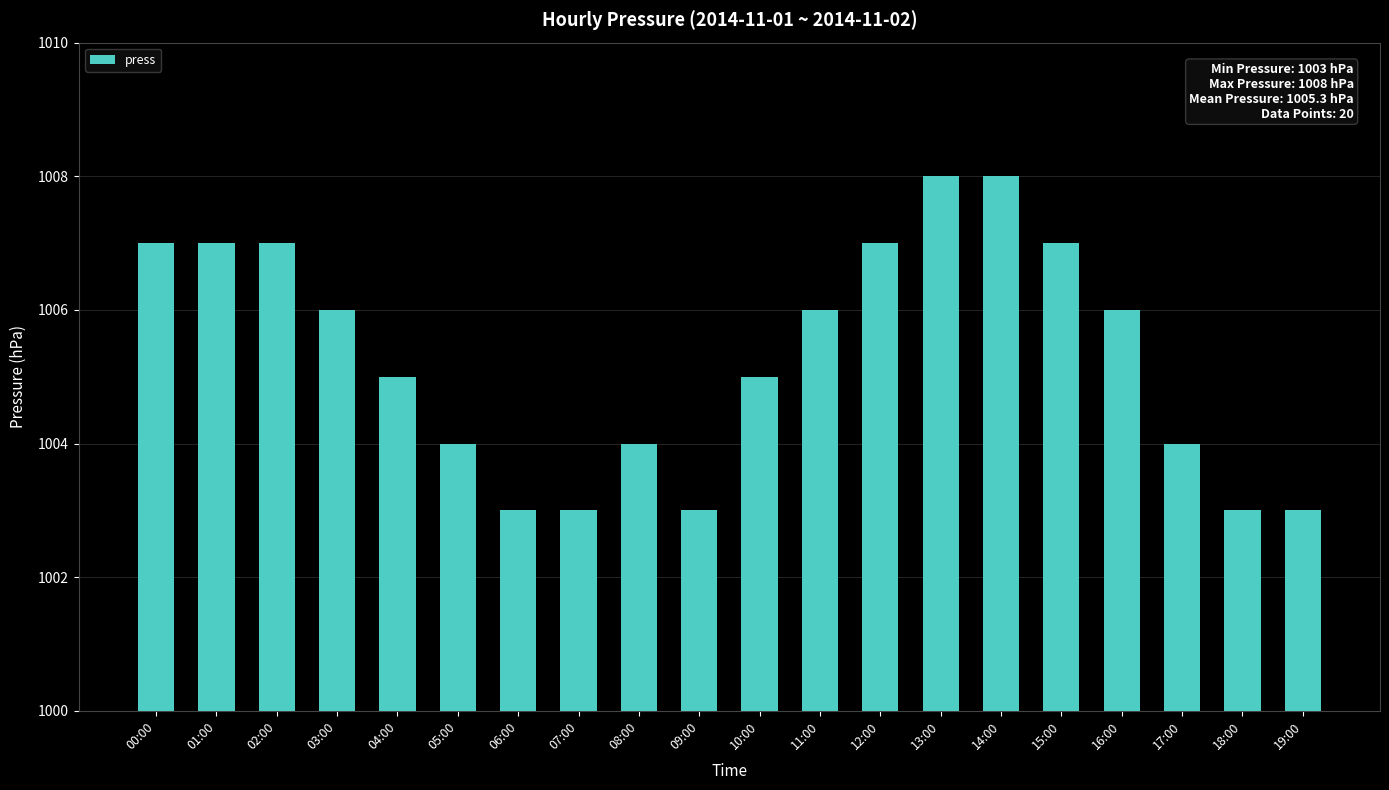

How many bars are there in total?

20